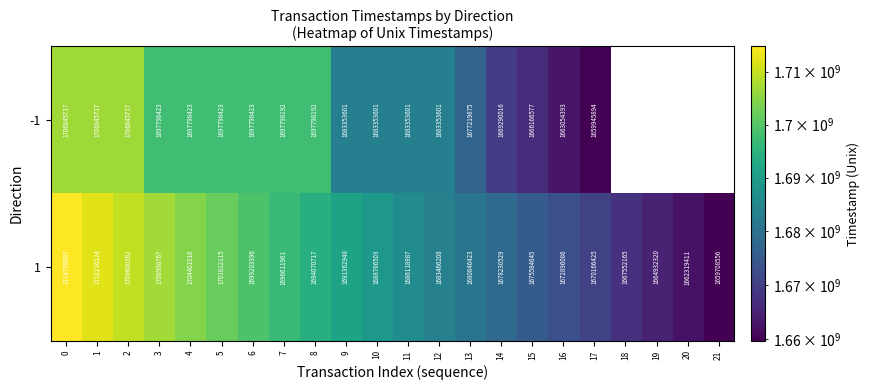

How many values in the 1 series are below 1688766503?

11